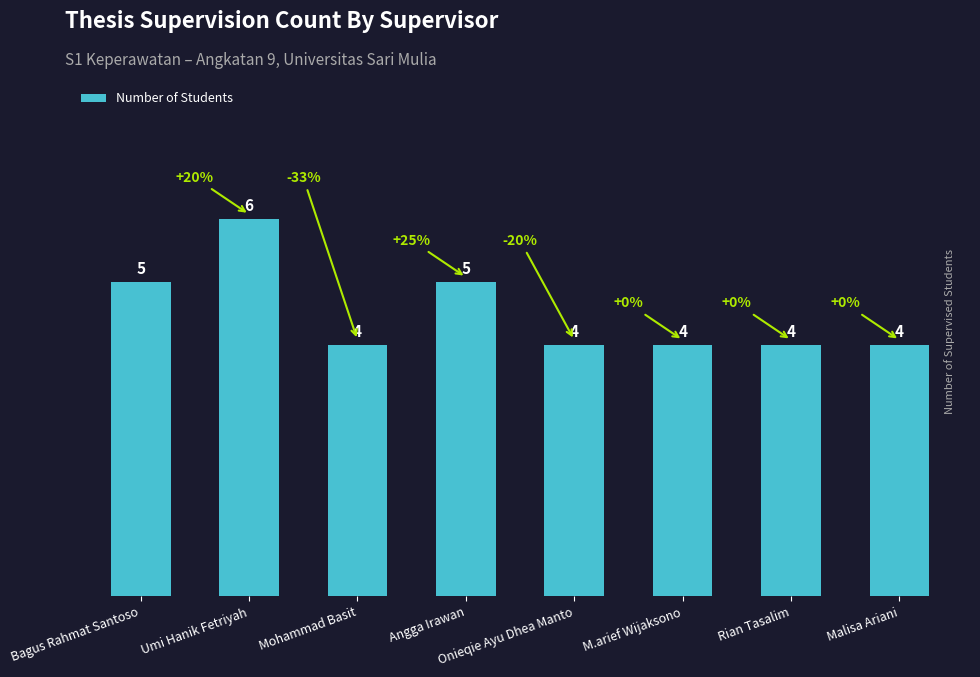

Is it true that the value at Malisa Ariani is 4?

True